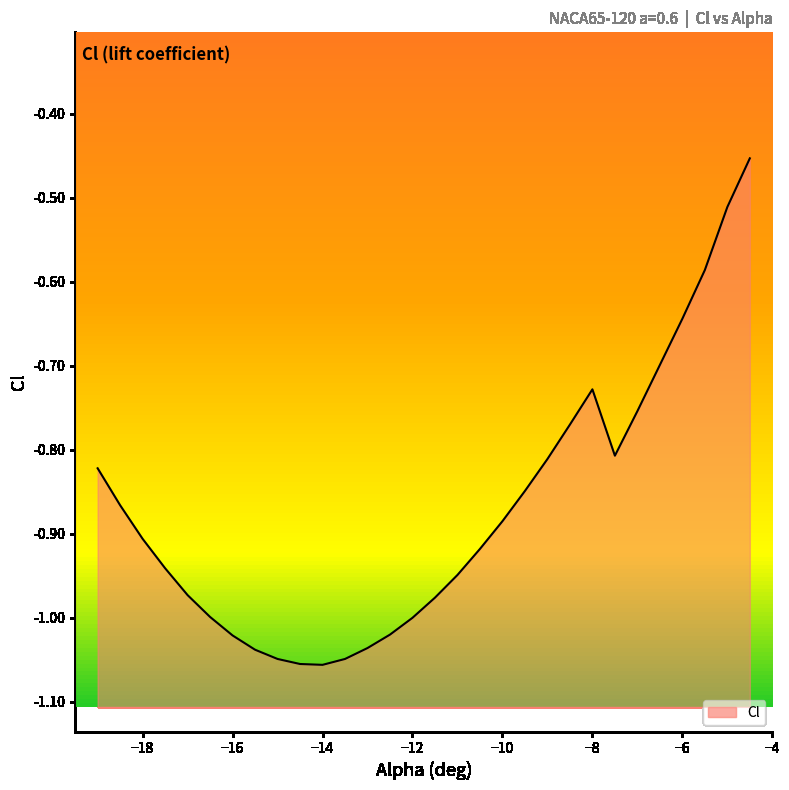

Count the number of data series in this chart.

1